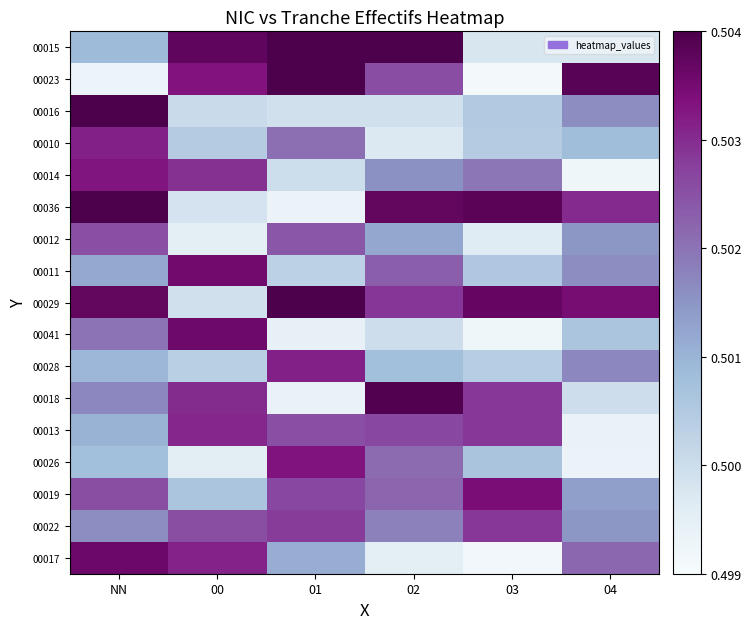

Reading left to right, extract all data points from this chart.

00015: NN=0.5	00=0.5	01=0.5	02=0.5	03=0.5	04=0.5
00023: NN=0.5	00=0.5	01=0.5	02=0.5	03=0.5	04=0.5
00016: NN=0.5	00=0.5	01=0.5	02=0.5	03=0.5	04=0.5
00010: NN=0.5	00=0.5	01=0.5	02=0.5	03=0.5	04=0.5
00014: NN=0.5	00=0.5	01=0.5	02=0.5	03=0.5	04=0.5
00036: NN=0.5	00=0.5	01=0.5	02=0.5	03=0.5	04=0.5
00012: NN=0.5	00=0.5	01=0.5	02=0.5	03=0.5	04=0.5
00011: NN=0.5	00=0.5	01=0.5	02=0.5	03=0.5	04=0.5
00029: NN=0.5	00=0.5	01=0.5	02=0.5	03=0.5	04=0.5
00041: NN=0.5	00=0.5	01=0.5	02=0.5	03=0.5	04=0.5
00028: NN=0.5	00=0.5	01=0.5	02=0.5	03=0.5	04=0.5
00018: NN=0.5	00=0.5	01=0.5	02=0.5	03=0.5	04=0.5
00013: NN=0.5	00=0.5	01=0.5	02=0.5	03=0.5	04=0.5
00026: NN=0.5	00=0.5	01=0.5	02=0.5	03=0.5	04=0.5
00019: NN=0.5	00=0.5	01=0.5	02=0.5	03=0.5	04=0.5
00022: NN=0.5	00=0.5	01=0.5	02=0.5	03=0.5	04=0.5
00017: NN=0.5	00=0.5	01=0.5	02=0.5	03=0.5	04=0.5